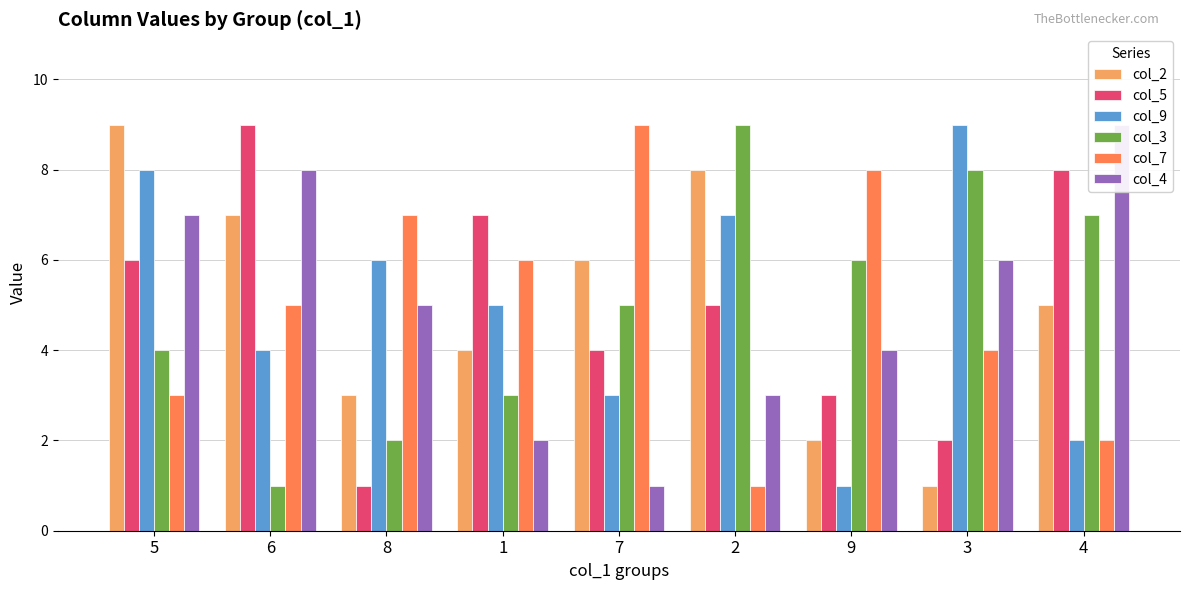

Reading left to right, extract all data points from this chart.

col_2: 5=9	6=7	8=3	1=4	7=6	2=8	9=2	3=1	4=5
col_5: 5=6	6=9	8=1	1=7	7=4	2=5	9=3	3=2	4=8
col_9: 5=8	6=4	8=6	1=5	7=3	2=7	9=1	3=9	4=2
col_3: 5=4	6=1	8=2	1=3	7=5	2=9	9=6	3=8	4=7
col_7: 5=3	6=5	8=7	1=6	7=9	2=1	9=8	3=4	4=2
col_4: 5=7	6=8	8=5	1=2	7=1	2=3	9=4	3=6	4=9